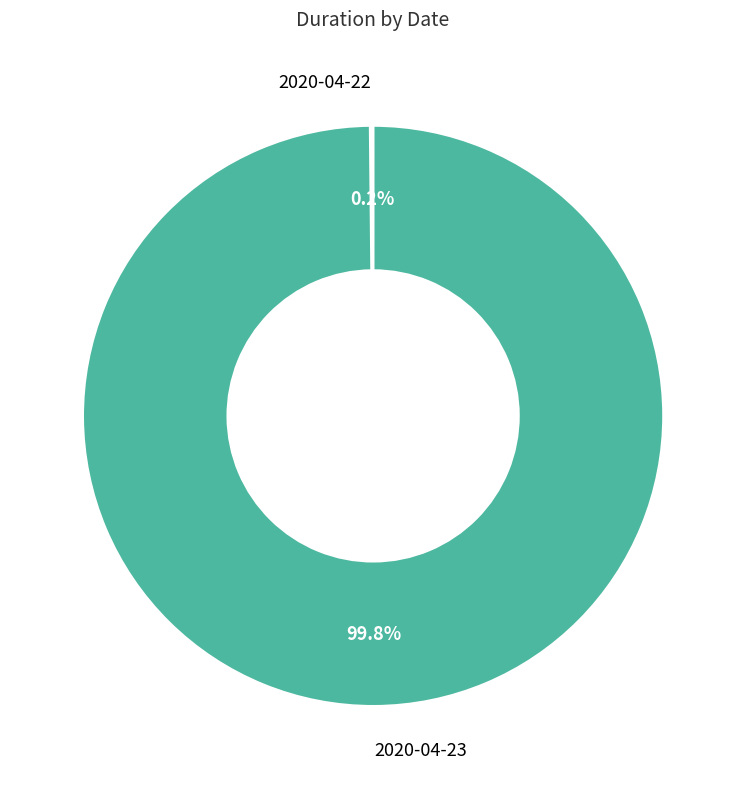

Is there a majority slice in this chart?

Yes